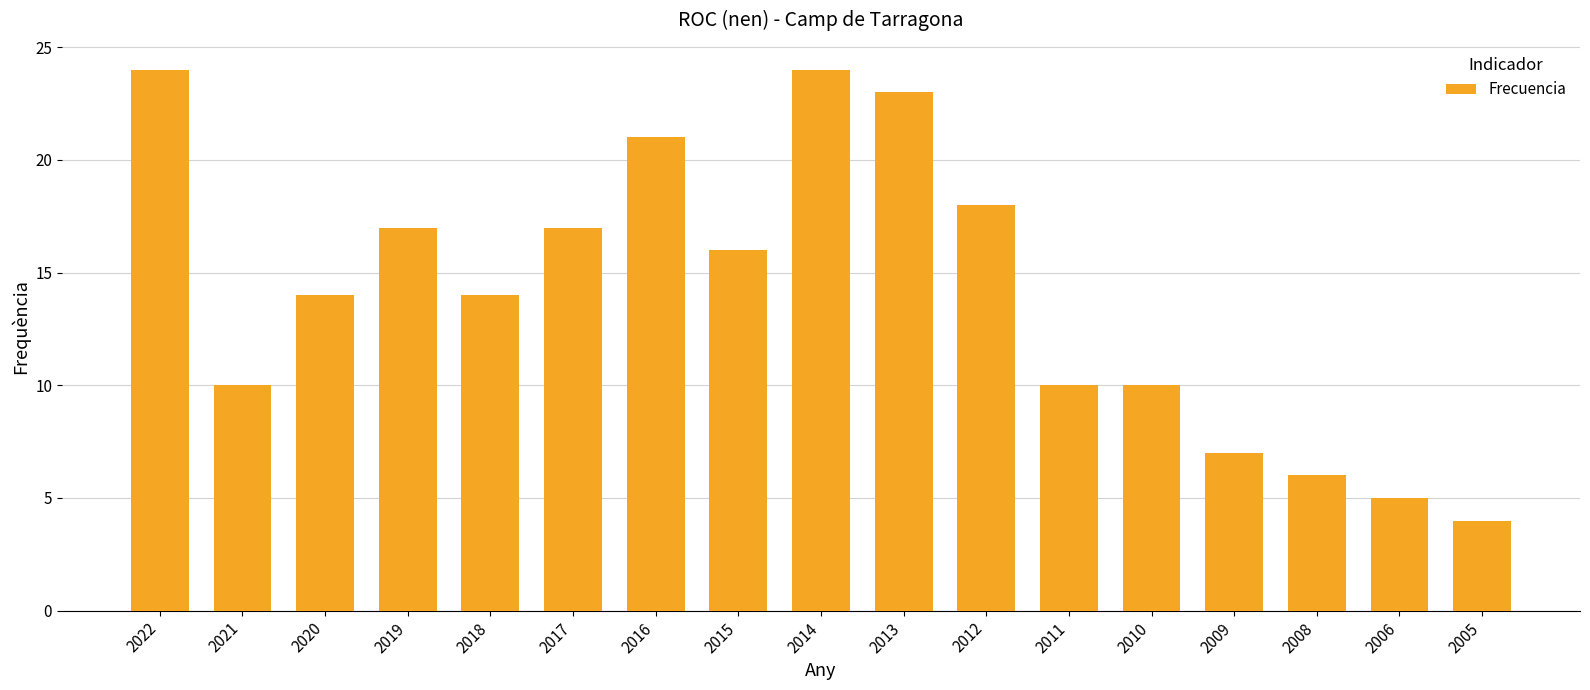

At which category does the chart reach its minimum across all series?

2005